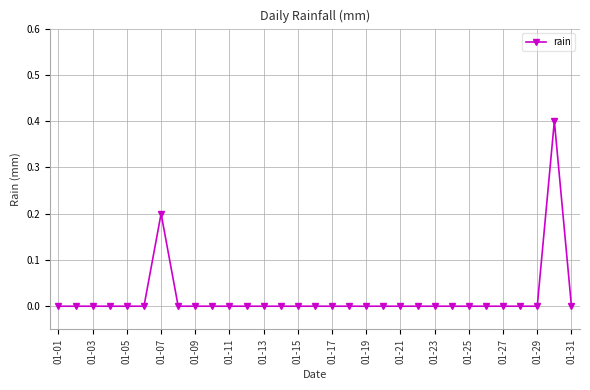

True or false: there are more than 0 points higher than both neighbors.

True